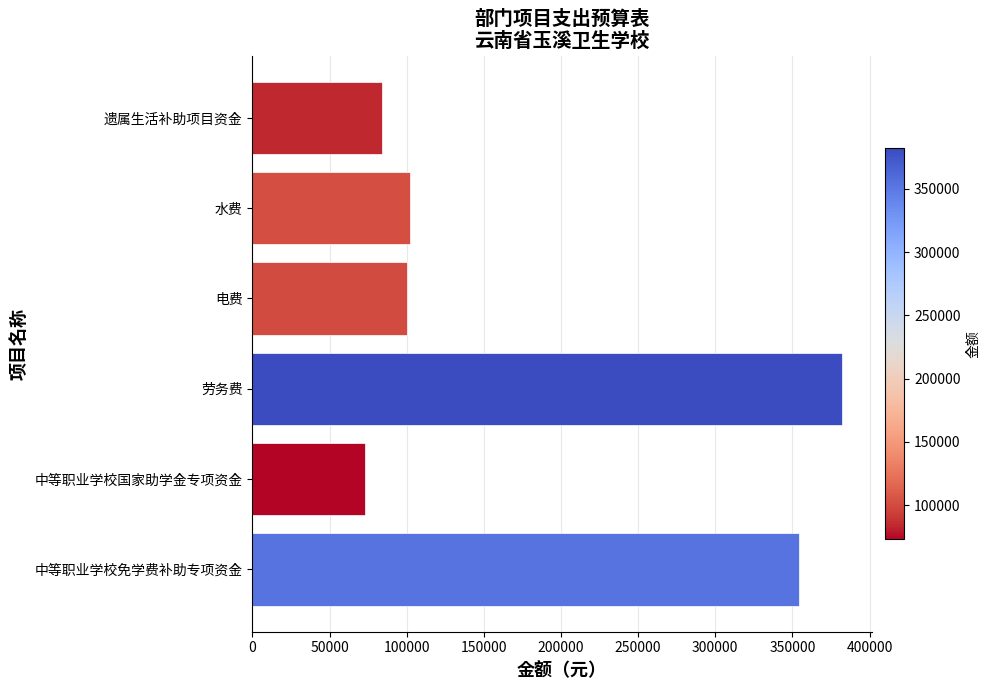

How many data points are less than 101973?

3